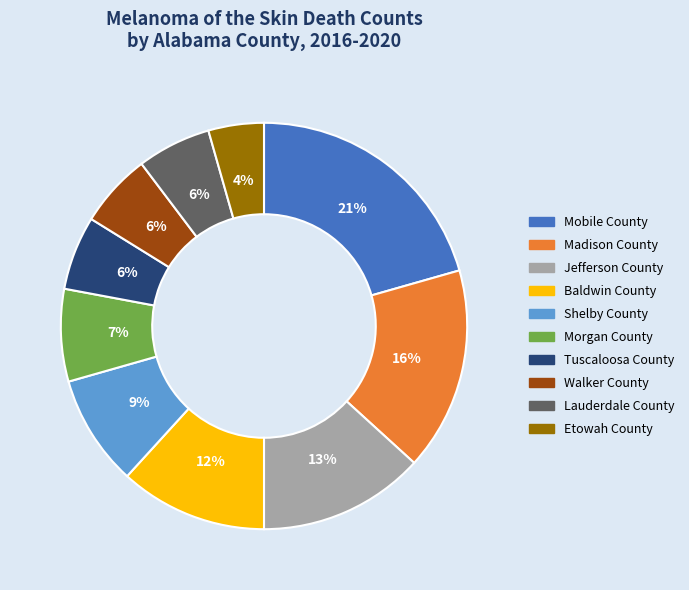

Between Morgan County and Tuscaloosa County, which is larger?

Morgan County